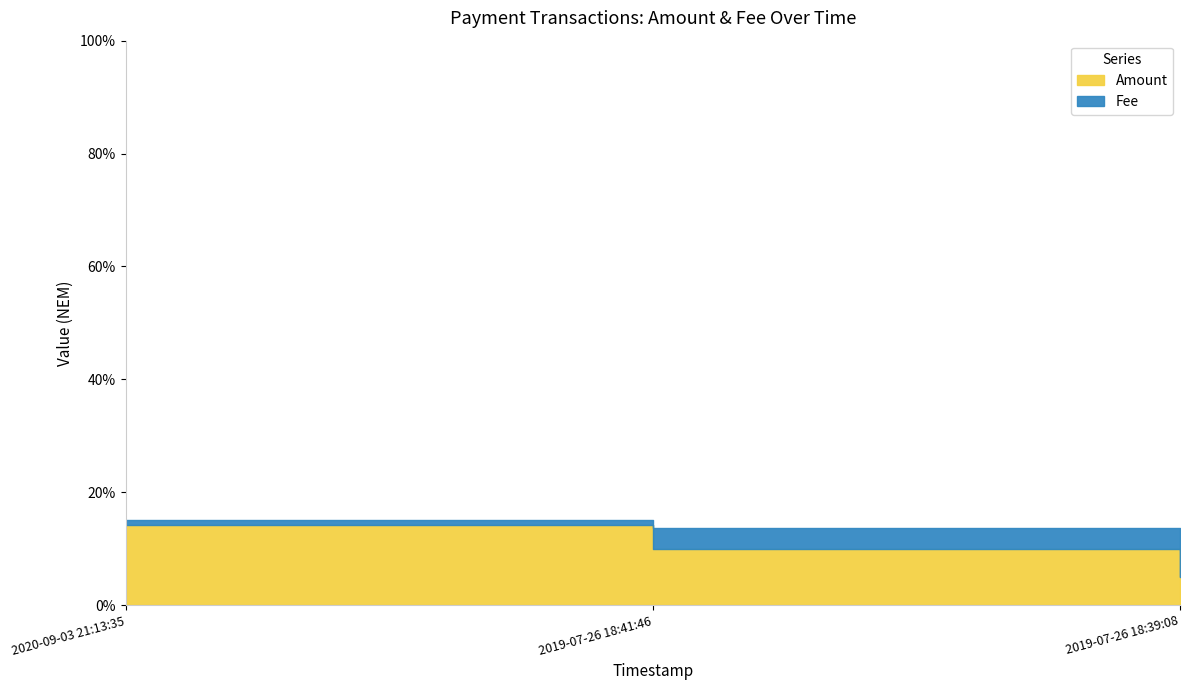

Reading left to right, what are all the values shown in this chart?

0.1	0.1	0.1